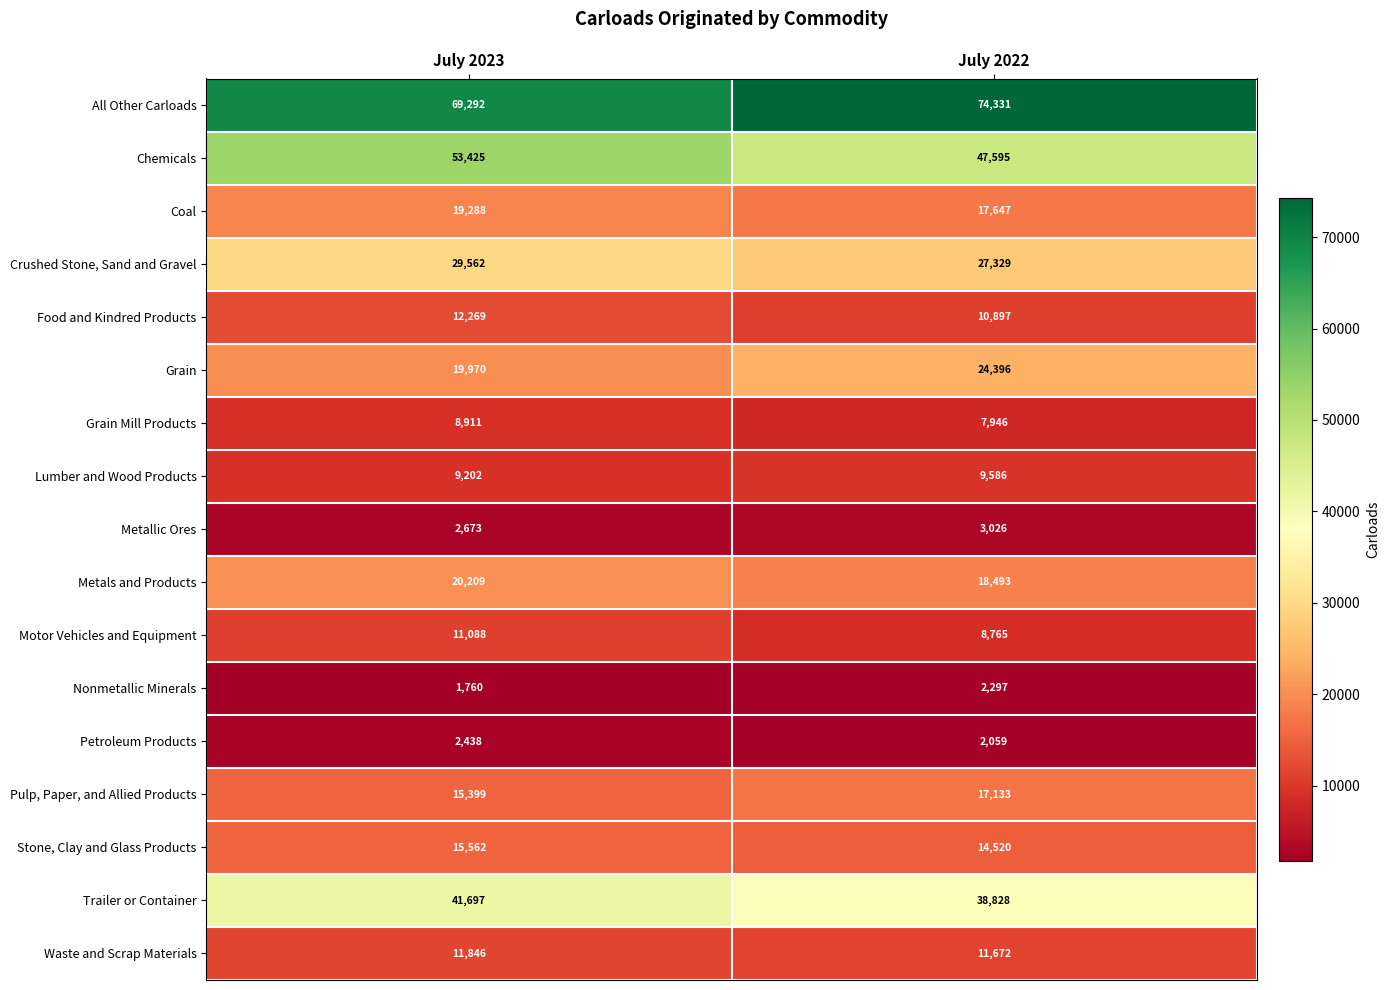

Which label corresponds to the smallest value in the chart?

July 2023